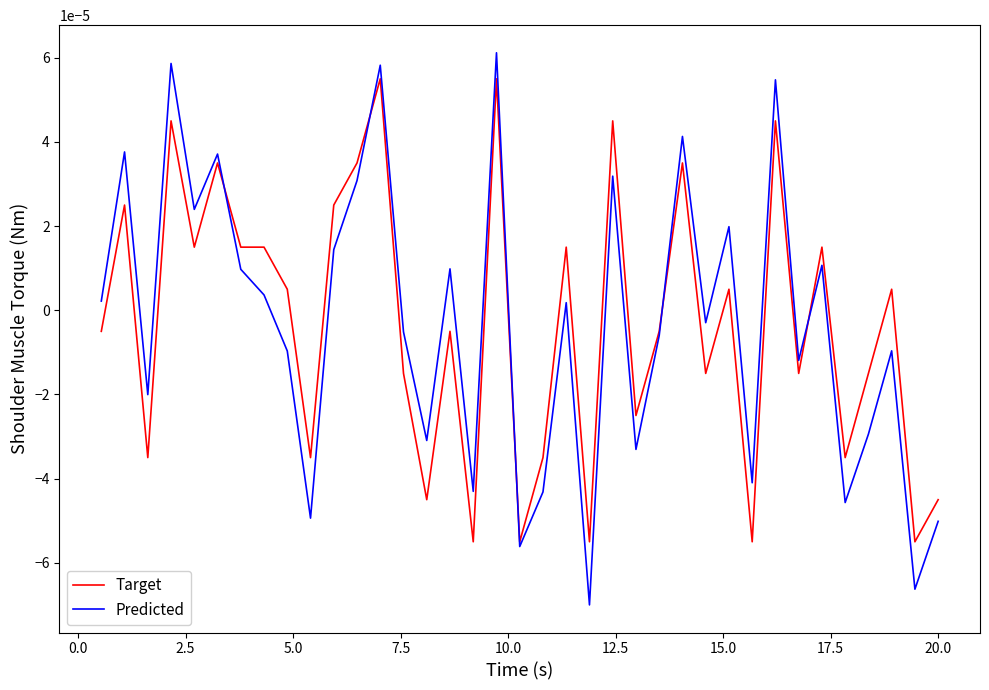

List the series in order of their peak value, lowest first.

Target, Predicted